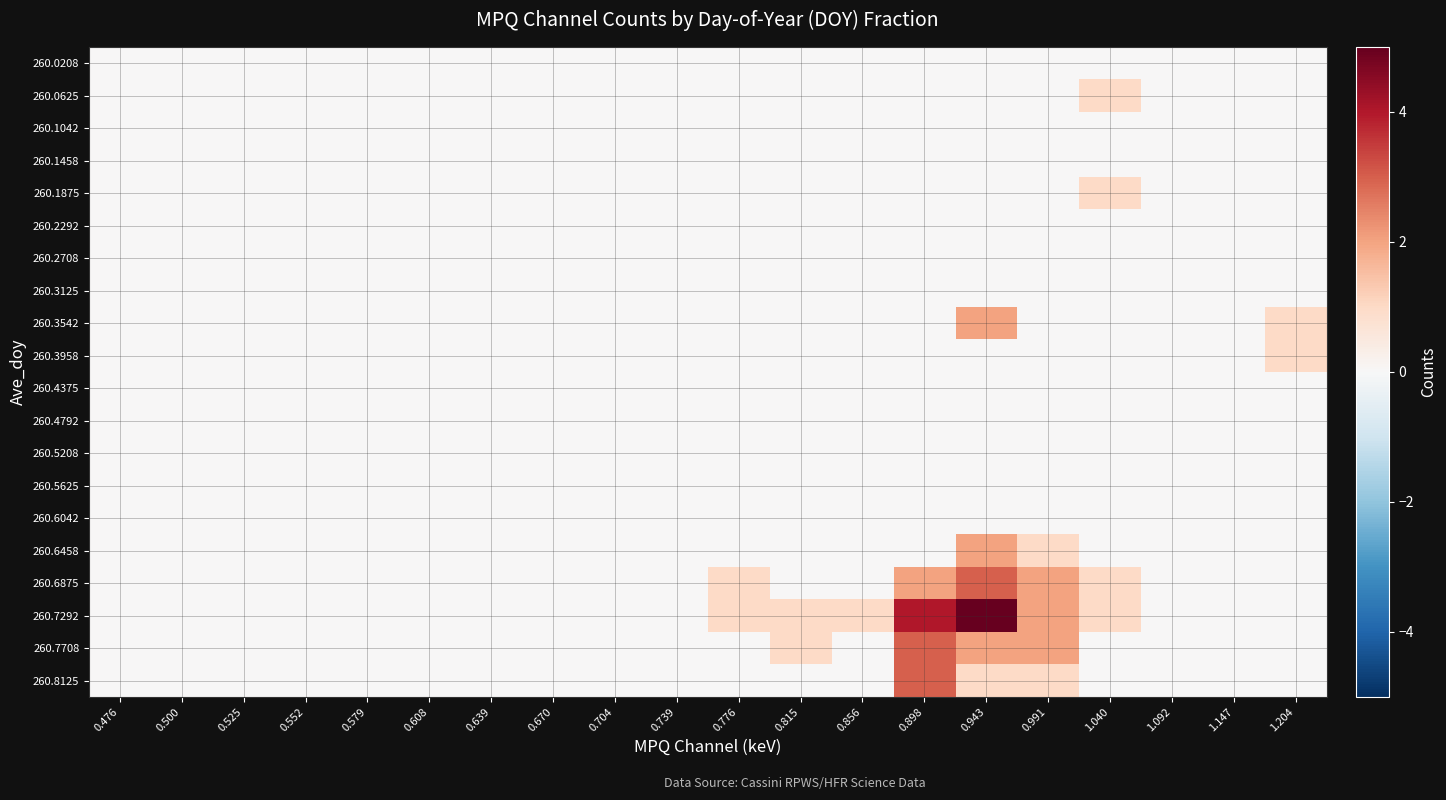

At which category is the sum across all series the highest?

0.943